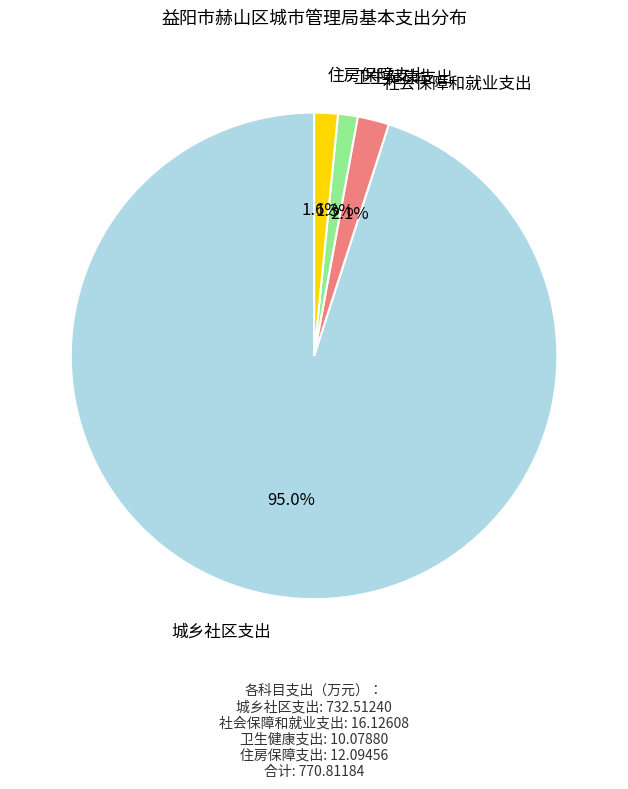

Is there any slice that represents more than half of the pie?

Yes